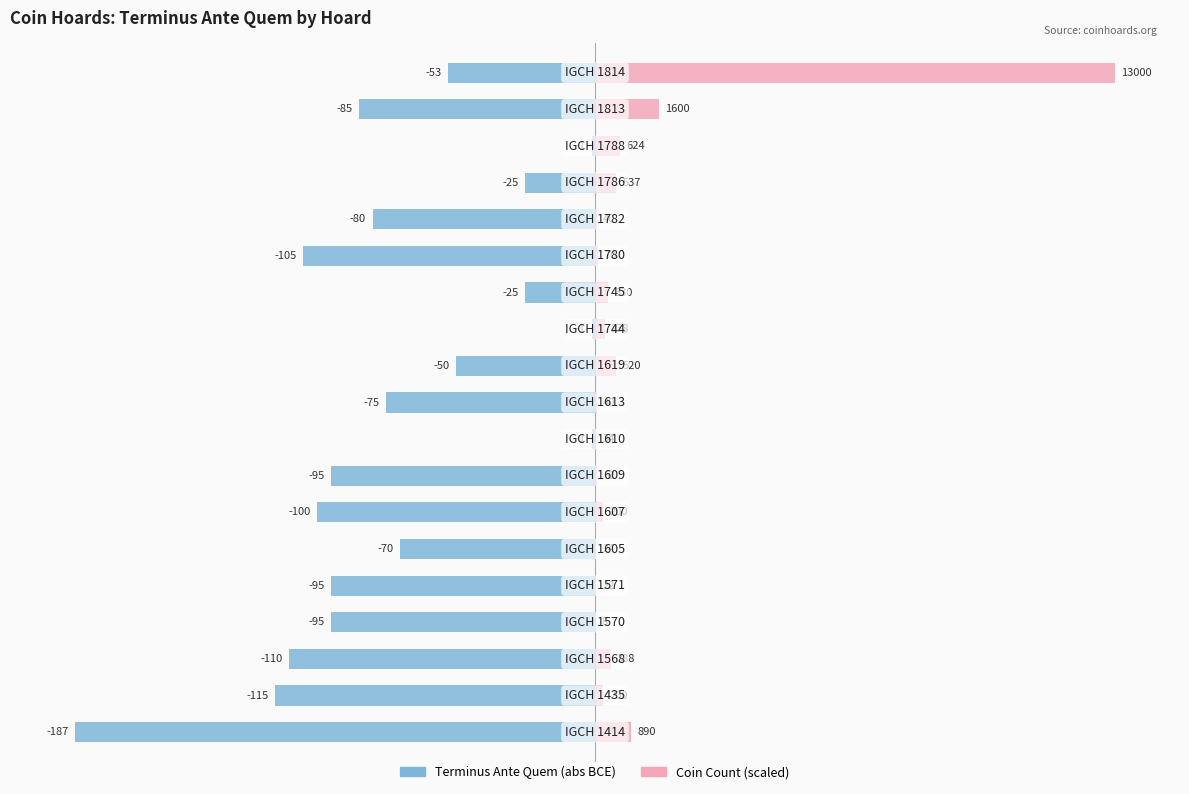

How many groups of bars are there?

19